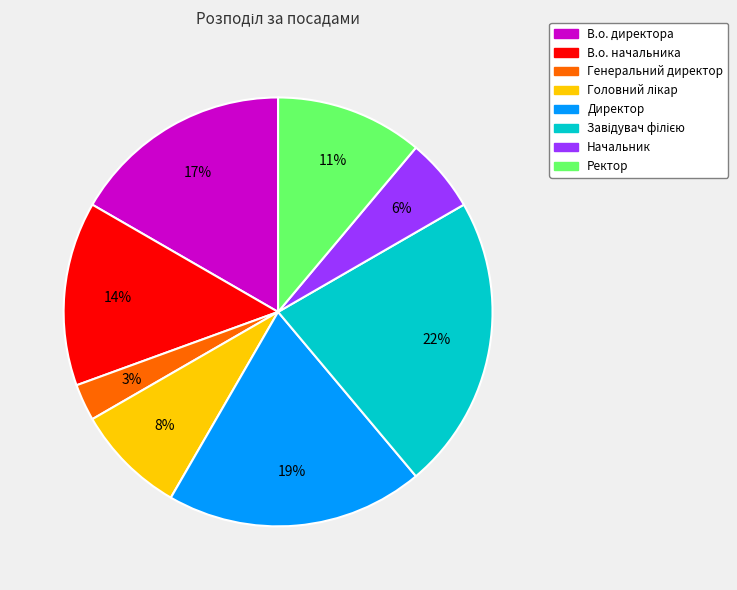

Which slice is the smallest?

Генеральний директор